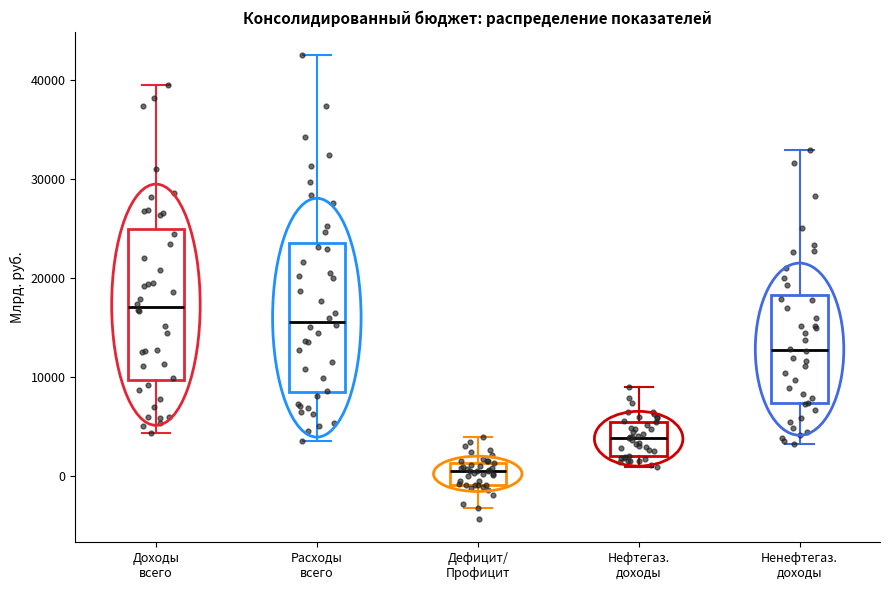

Reading left to right, transcribe this box plot: for each box, give where its median line is, the range the box spans, and where its two whiskers end, as read against the y-axis. The values are not printed on the chart, so give them approximately, as read against the axis.

Доходы всего: median 17000, box 10000 to 25000, whiskers 4000 to 39000
Расходы всего: median 16000, box 8000 to 24000, whiskers 4000 to 43000
Дефицит/ Профицит: median 1000 (inside the box), box -1000 to 1000, whiskers -3000 to 4000
Нефтегаз. доходы: median 4000, box 2000 to 6000, whiskers 1000 to 9000
Ненефтегаз. доходы: median 13000, box 7000 to 18000, whiskers 3000 to 33000